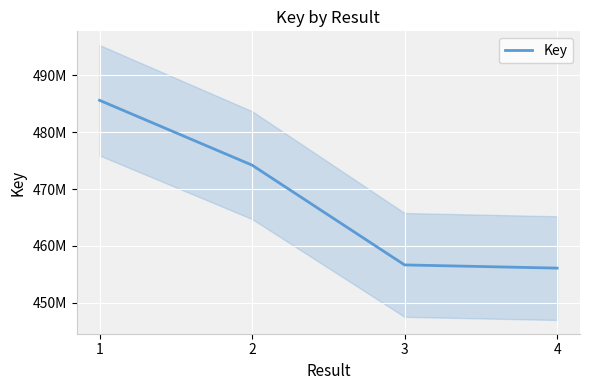

How many values are below 474199035?

2